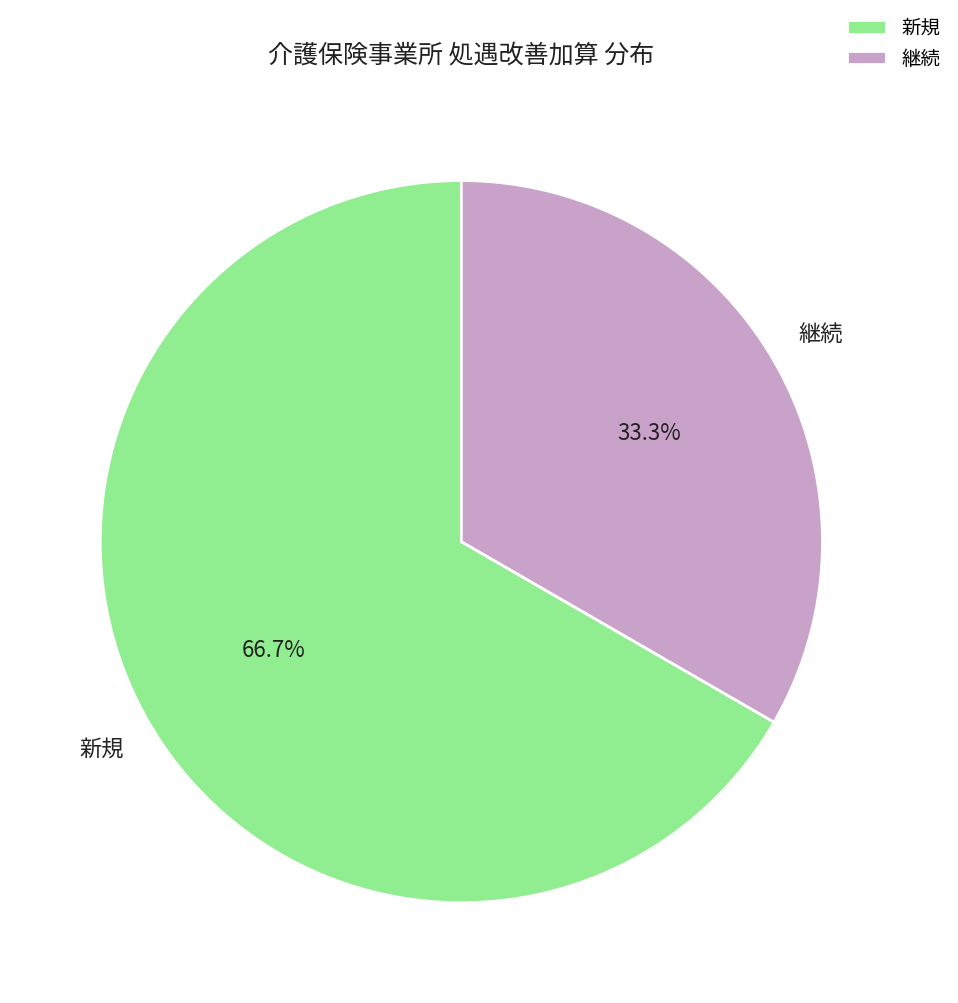

How many segments does this pie chart have?

2